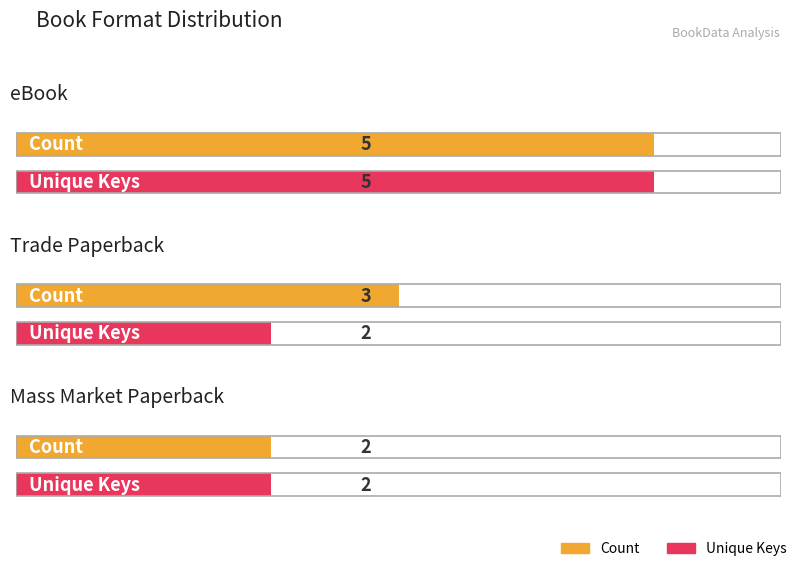

Reading left to right, list all the values displayed in this chart.

Count: 5	3	2
Unique Keys: 5	2	2